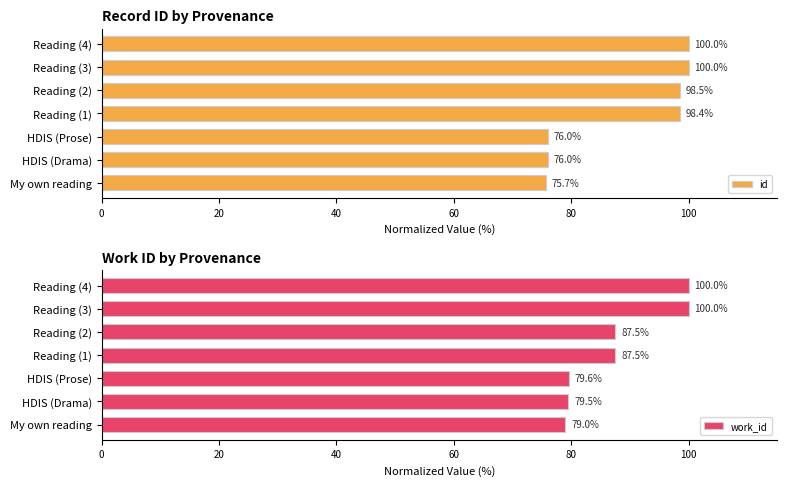

What is the lowest value of the id series?

75.7